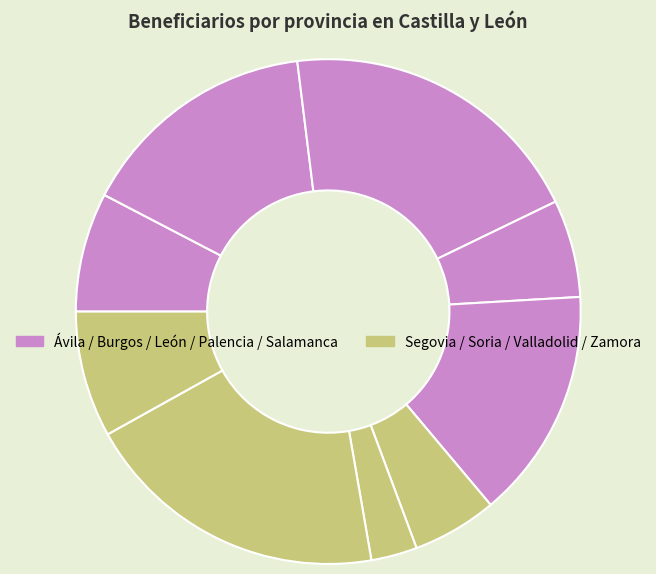

Is there any slice that represents more than half of the pie?

No